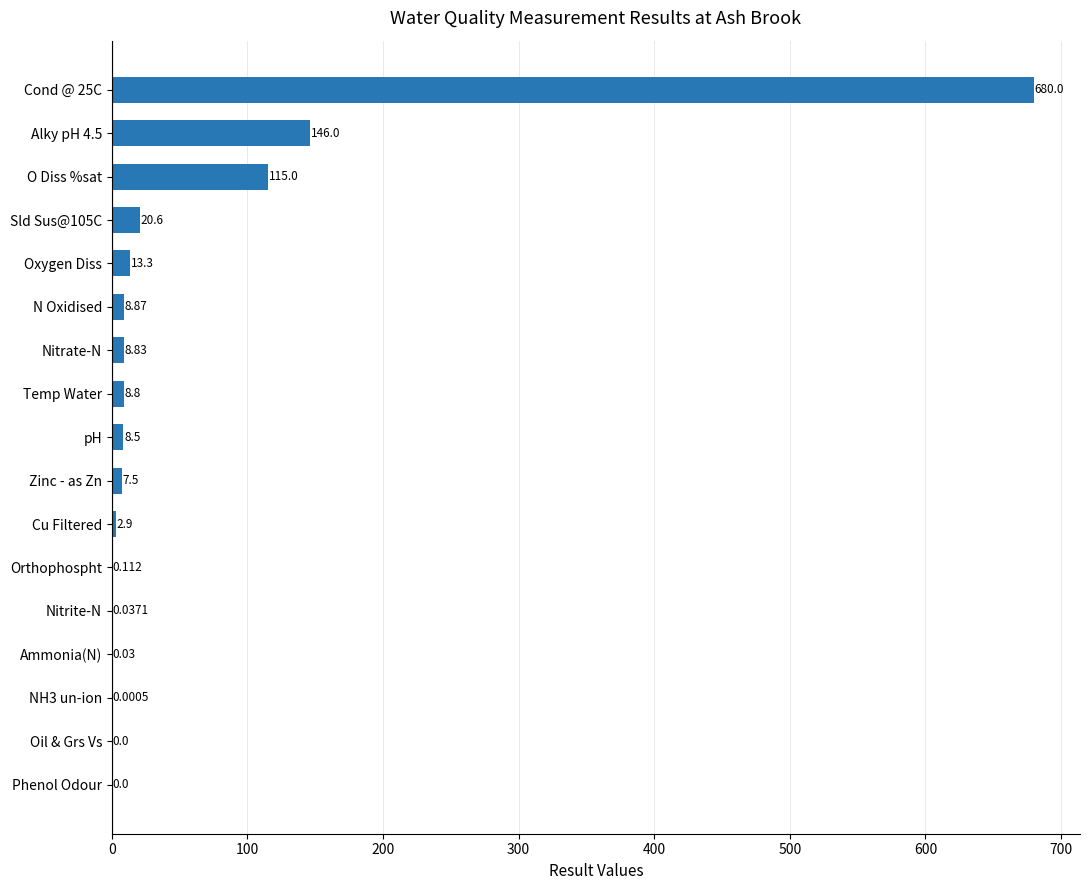

Does the chart contain stacked bars?

No